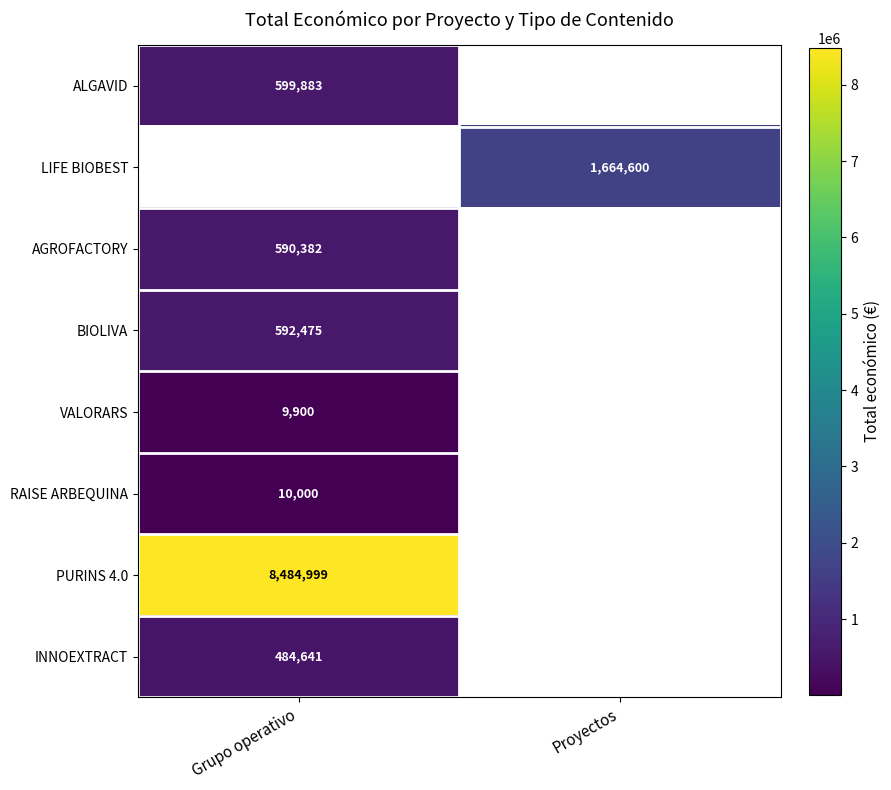

The PURINS 4.0 series shows 11255972 at Grupo operativo. True or false?

False